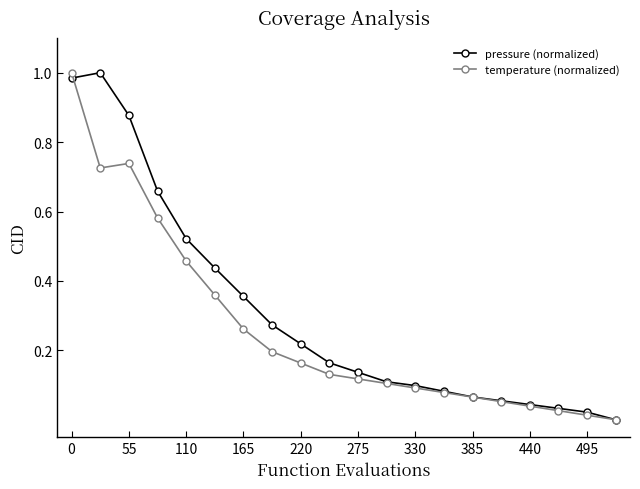

Rank the series by their average value, from lowest to highest.

temperature (normalized), pressure (normalized)